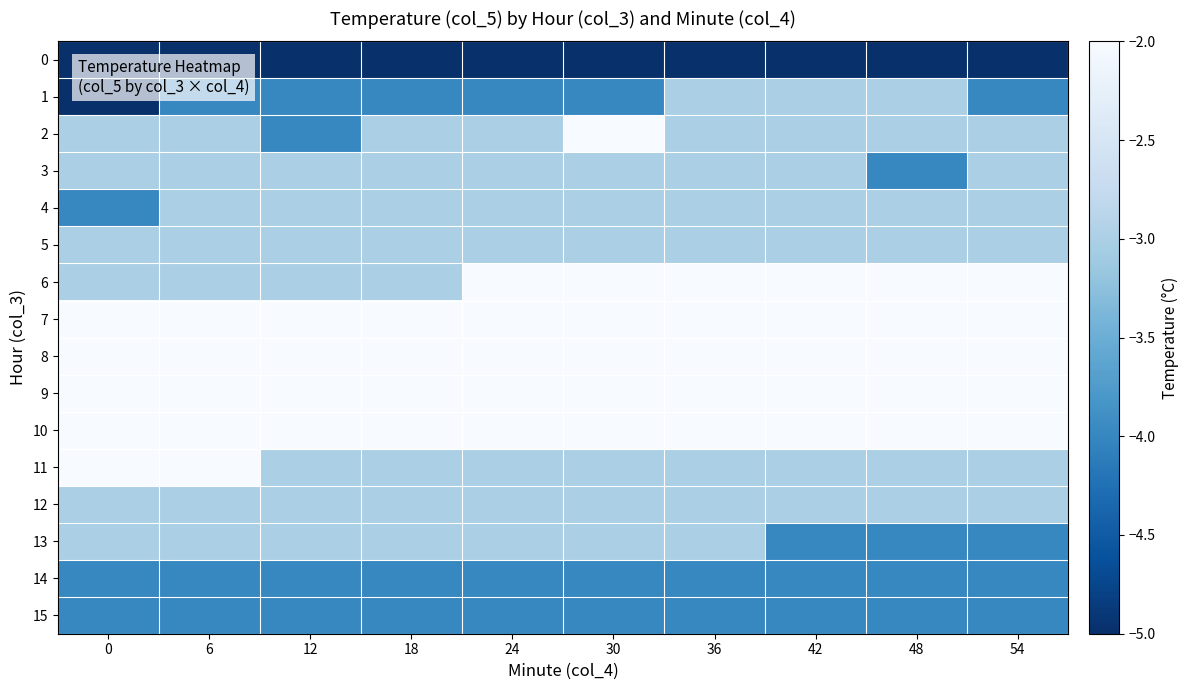

What is the difference between the highest and lowest values at 42?

3